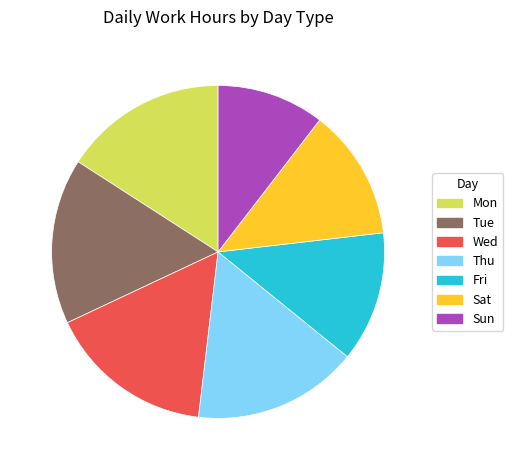

Does Wed represent more than half of the total?

No